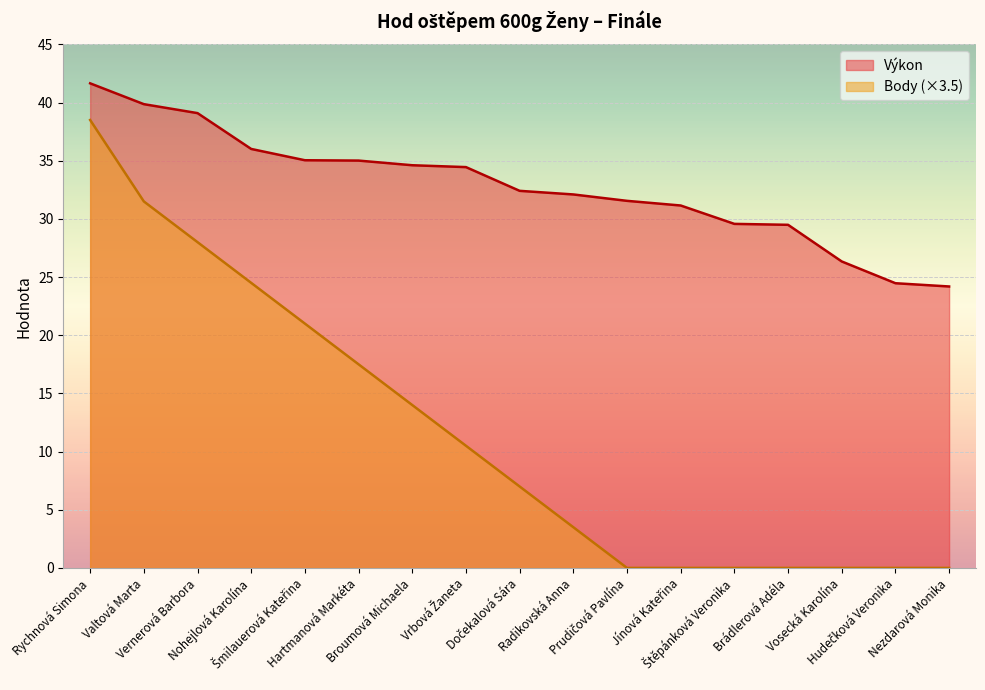

Is the value of Body at Nohejlová Karolína greater than the value of Výkon at Štěpánková Veronika?

No